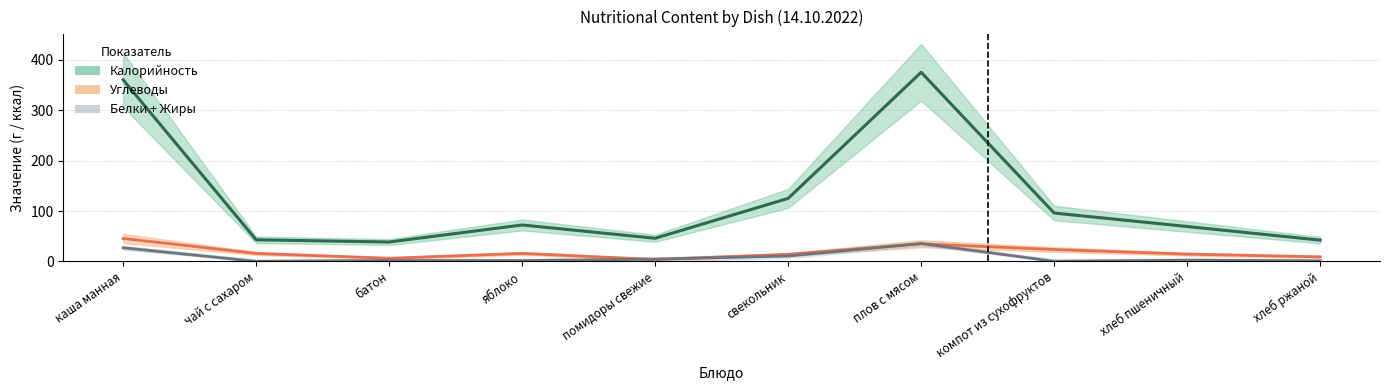

The value of Калорийность at хлеб ржаной is 75.7. True or false?

False